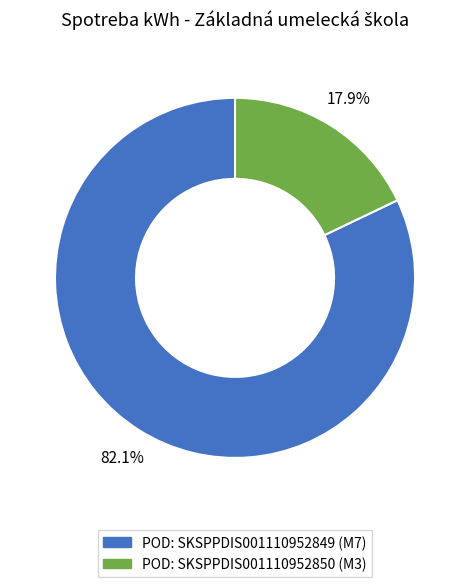

Is there any slice that represents more than half of the pie?

Yes